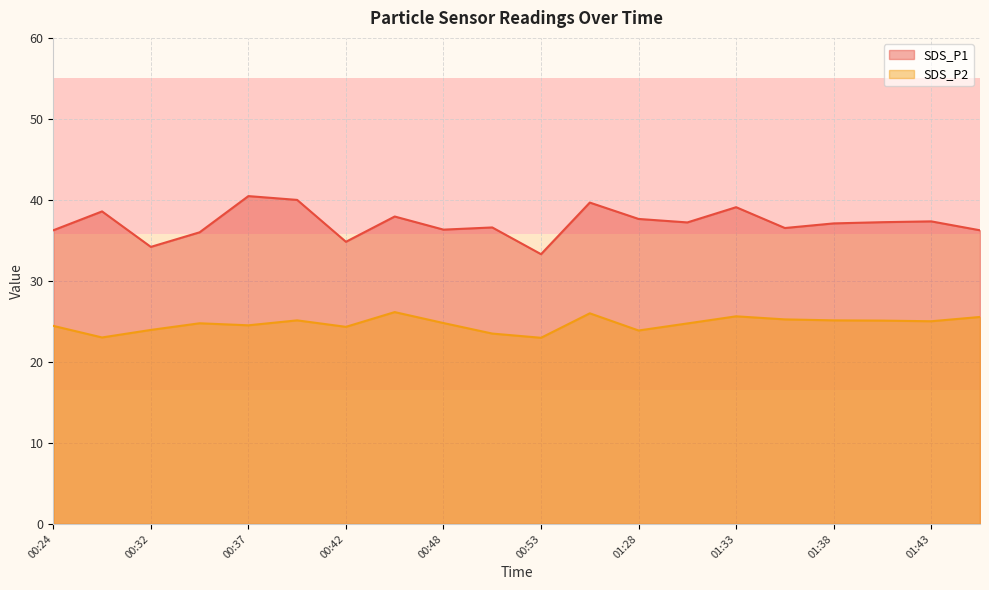

At 01:36, list the series in order from smallest to largest.

SDS_P2, SDS_P1